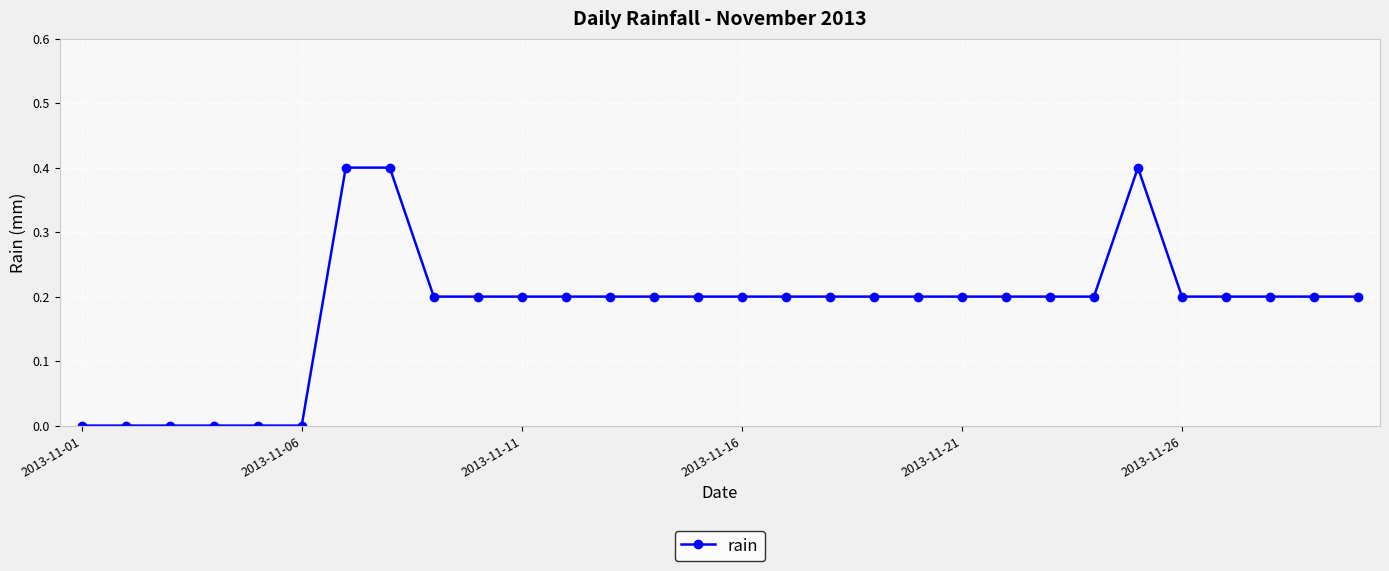

What is the value of the 16th point from the left?

0.2